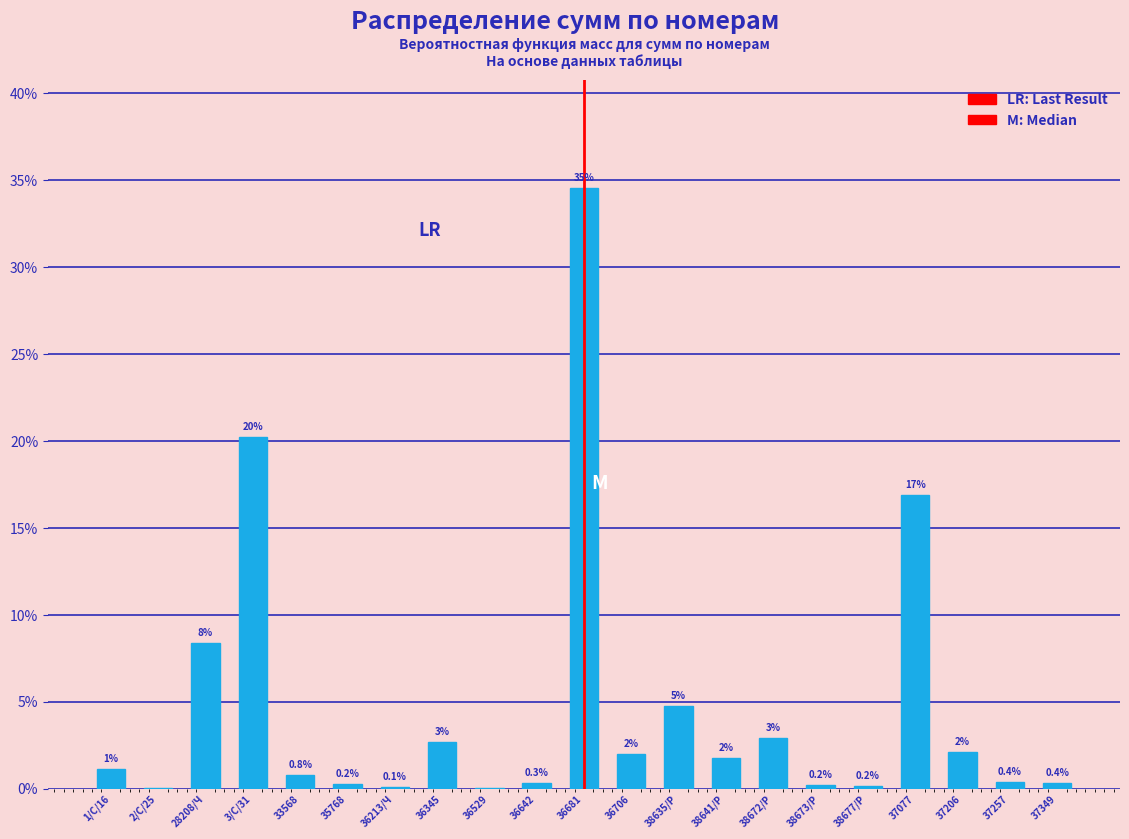

Where does the data first go above 1?

1/С/16